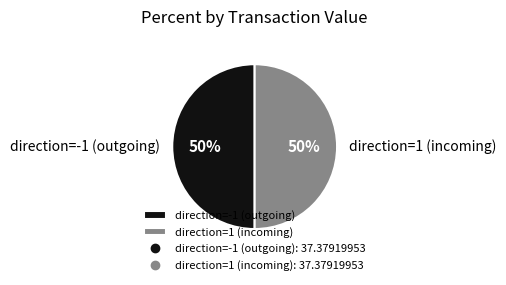

To the nearest percent, what is the combined percentage of direction=-1 (outgoing) and direction=1 (incoming)?

100%